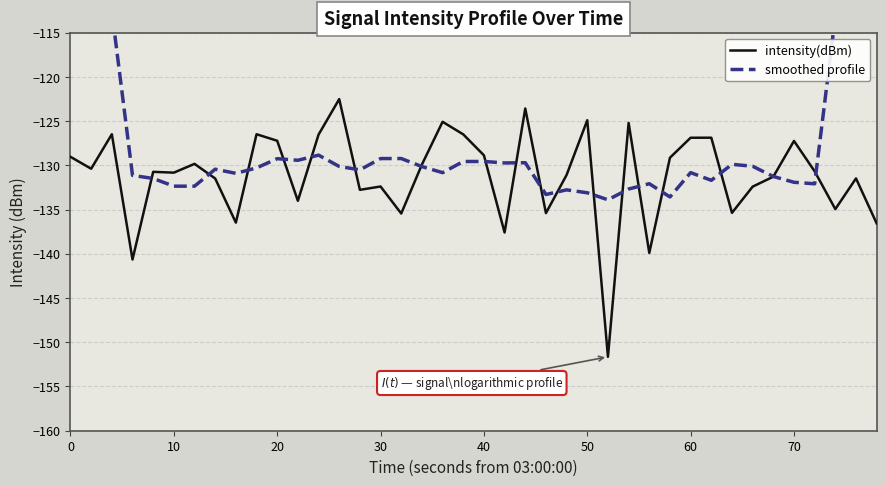

What is the lowest value of the intensity(dBm) series?

-151.6